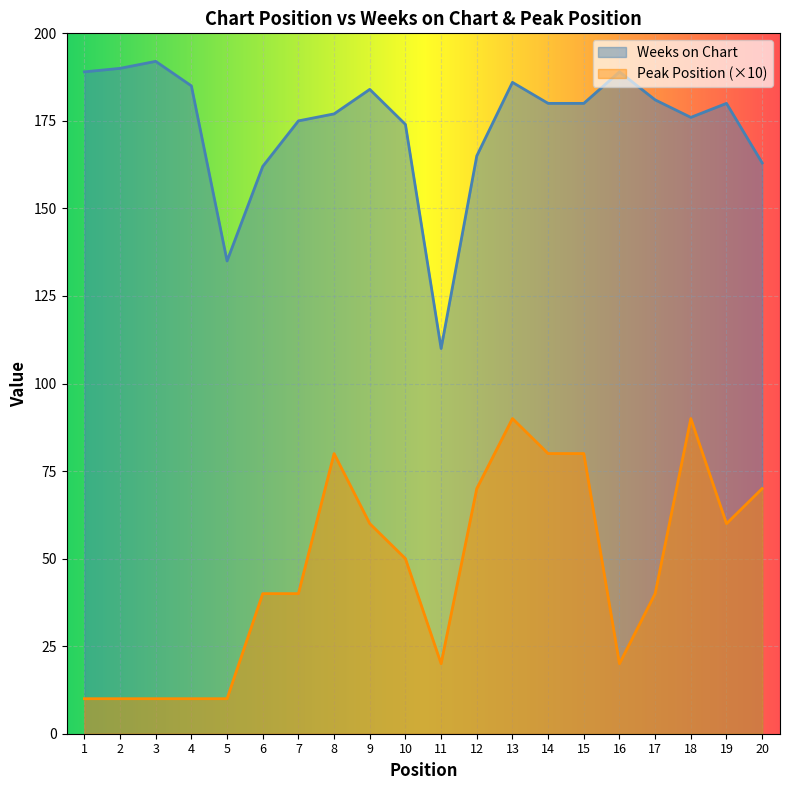

True or false: Weeks on Chart and Peak Position cross at least once.

False